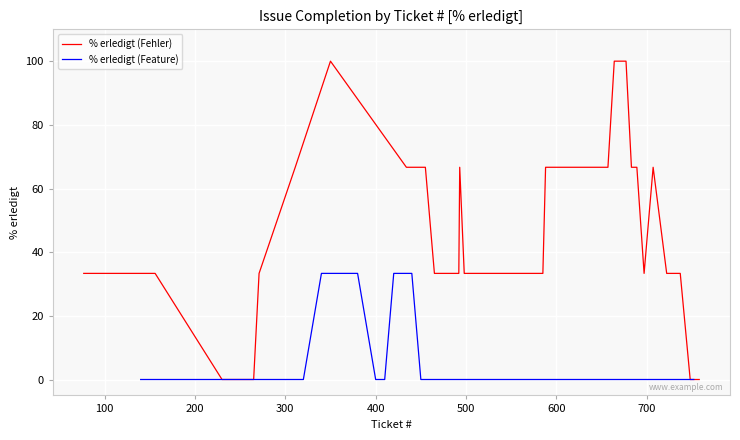

Reading left to right, extract all data points from this chart.

% erledigt (Fehler): 33.3	33.3	33.3	0.0	0.0	0.0	33.3	66.7	100.0	66.7	66.7	33.3	33.3	33.3	33.3	66.7	33.3	33.3	33.3	33.3	33.3	33.3	66.7	66.7	66.7	66.7	100.0	100.0	100.0	66.7	66.7	33.3	66.7	33.3	33.3	0.0	0.0
% erledigt (Feature): 0.0	0.0	0.0	0.0	0.0	0.0	0.0	0.0	0.0	0.0	33.3	33.3	33.3	0.0	0.0	33.3	33.3	33.3	0.0	0.0	0.0	0.0	0.0	0.0	0.0	0.0	0.0	0.0	0.0	0.0	0.0	0.0	0.0	0.0	0.0	0.0	0.0